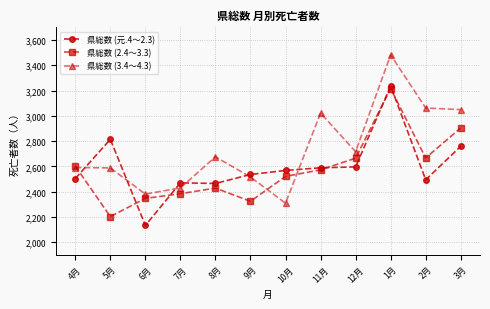

What value does the 県総数 (2.4～3.3) series have at 9月?

2324